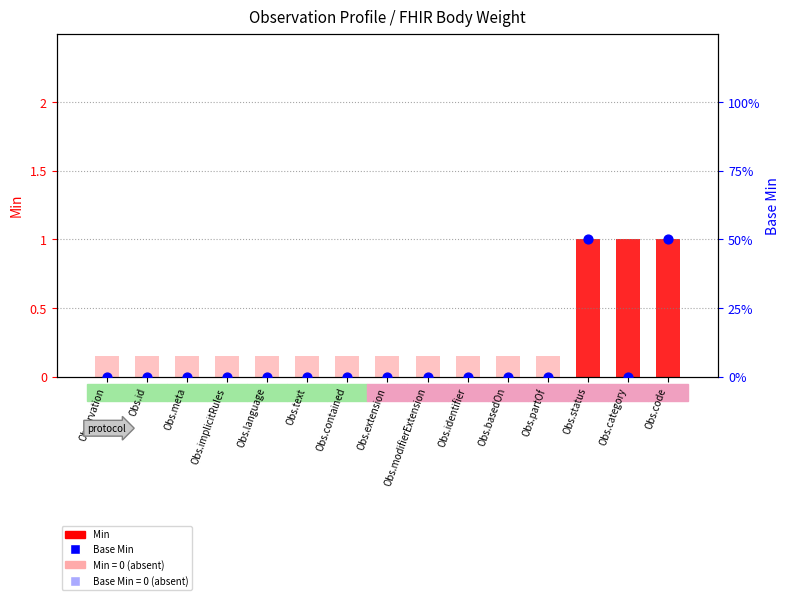

At how many categories does at least one series exceed 0?

3